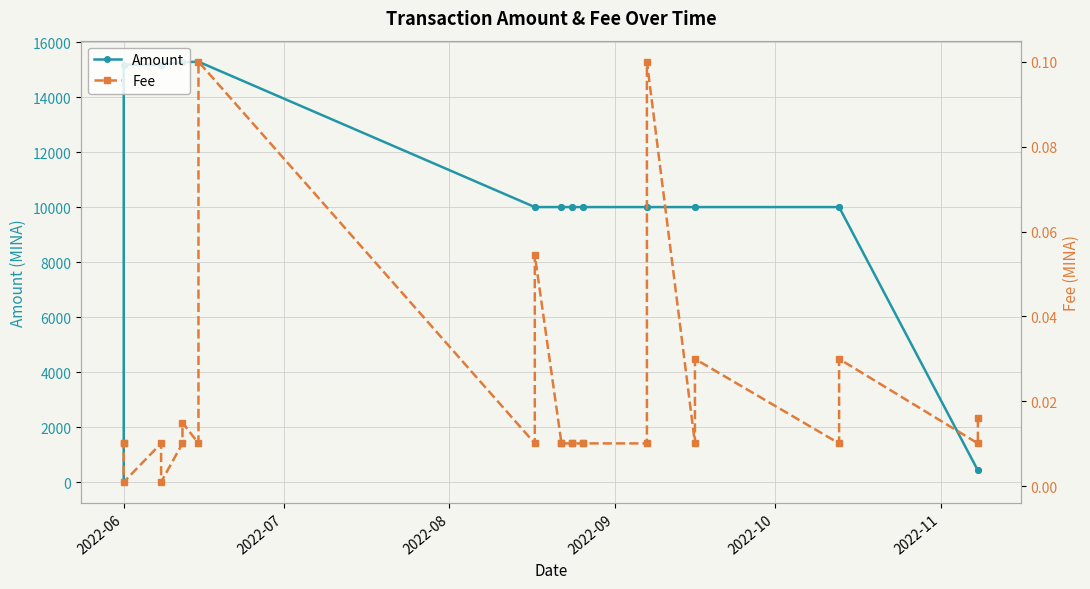

At 2022-08, list the series in order from smallest to largest.

Fee, Amount